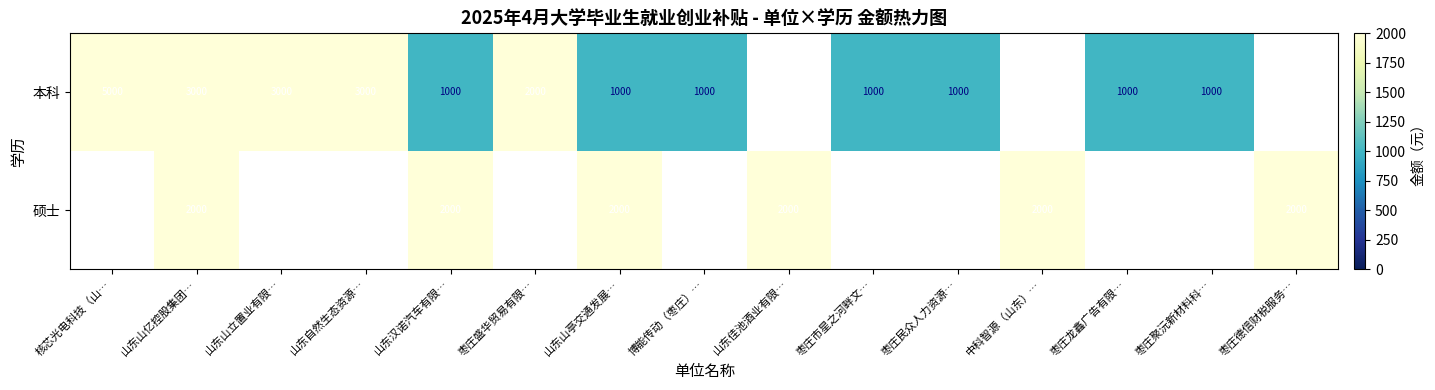

At 山东汉诺汽车有限…, list the series in order from smallest to largest.

本科, 硕士